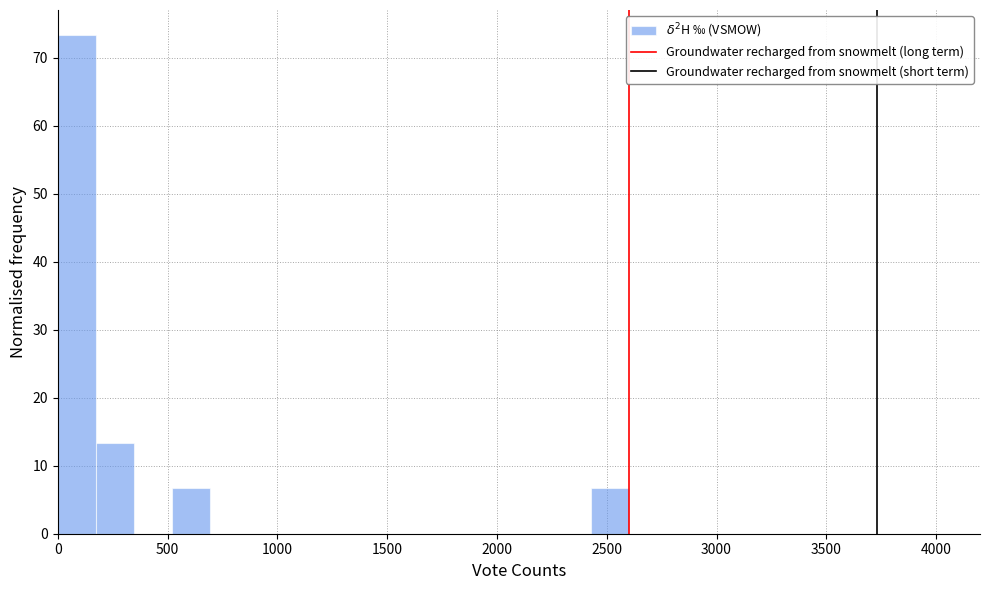

Around what value on the x-axis is the tallest bar? Give the approximate position of its centre, as read against the axis.

100